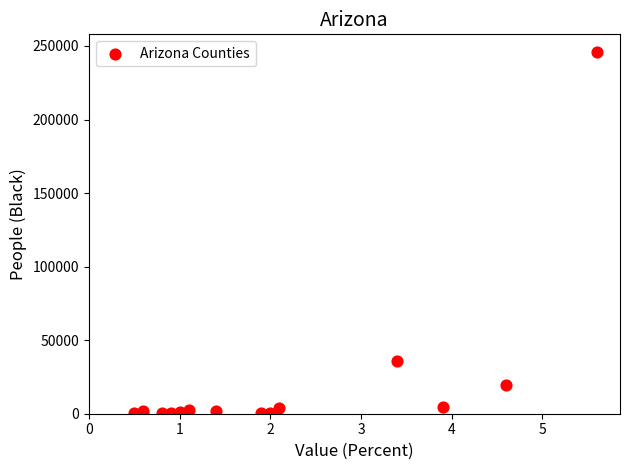

What Y value in the scatter plot is closest to 122869?

35638